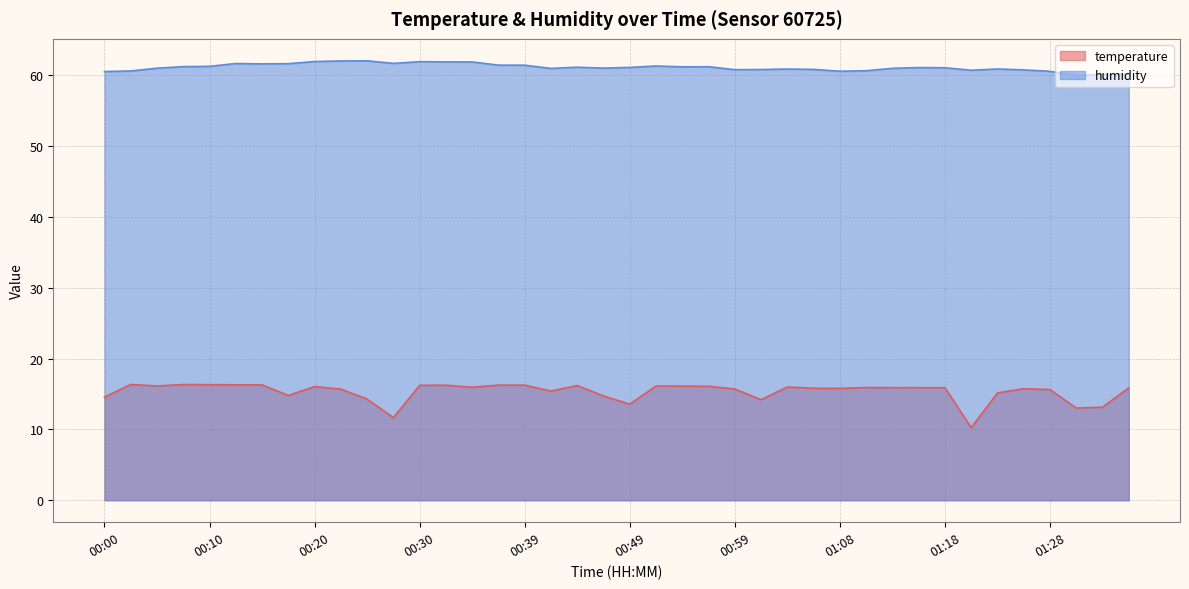

Where is humidity nearest to the value 60?

01:30